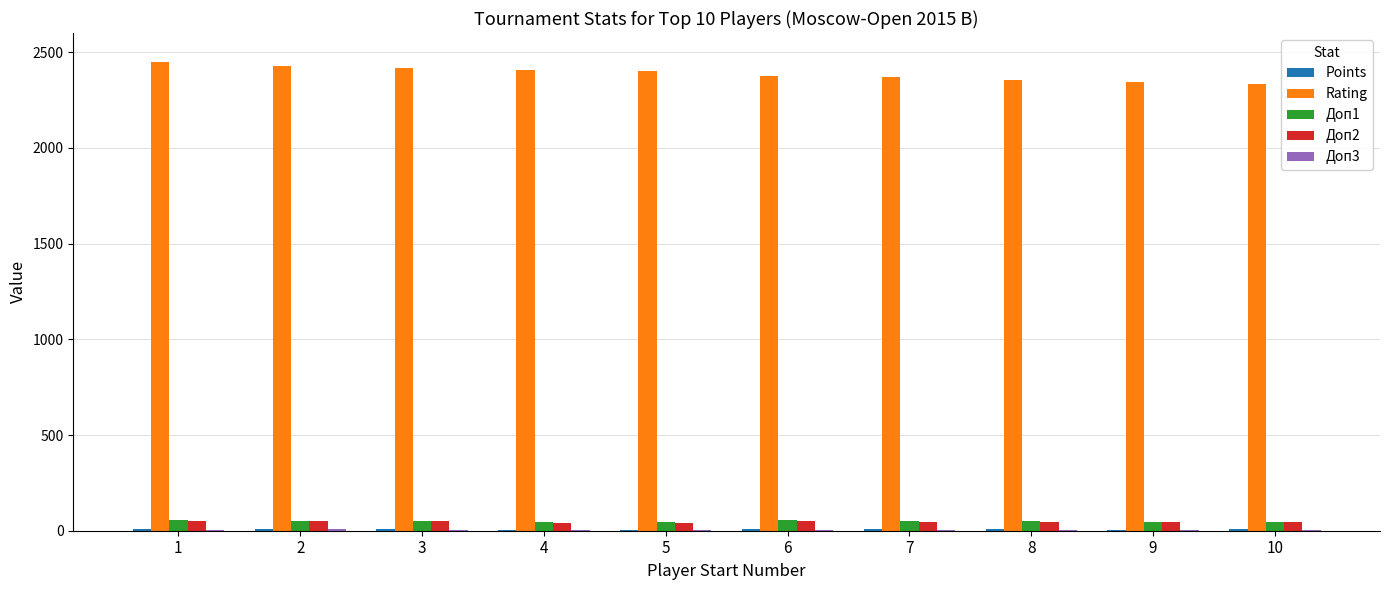

Which series has the largest total across all categories?

Rating